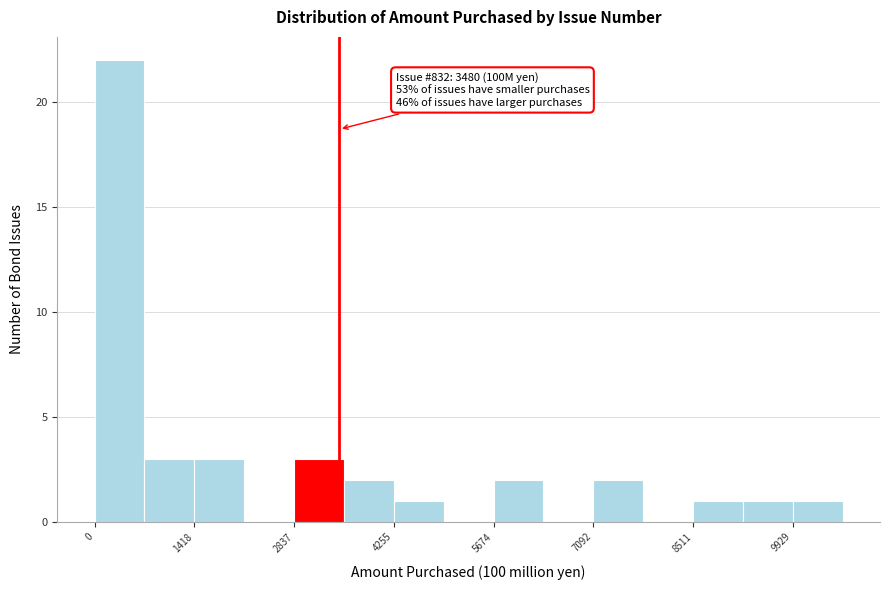

Around what value on the x-axis is the tallest bar? Give the approximate position of its centre, as read against the axis.

400